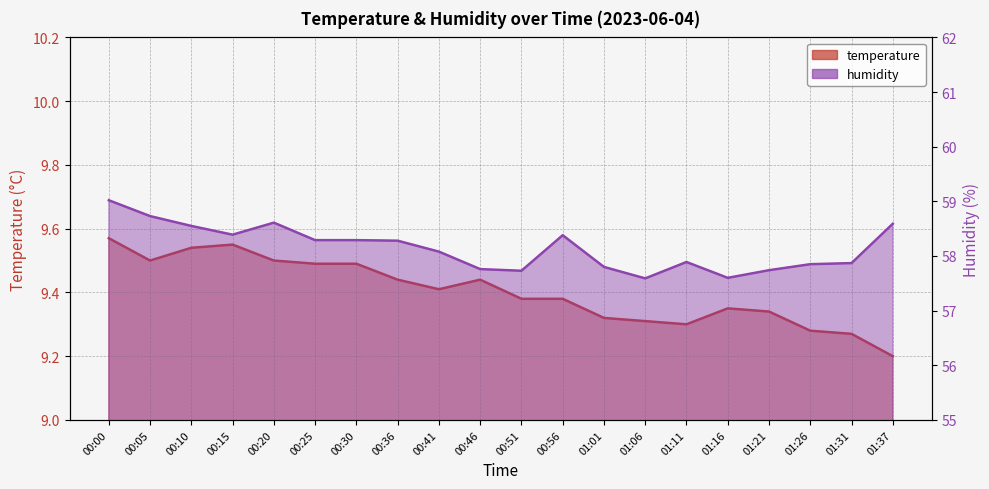

Rank the series at 00:15 from highest to lowest value.

humidity, temperature